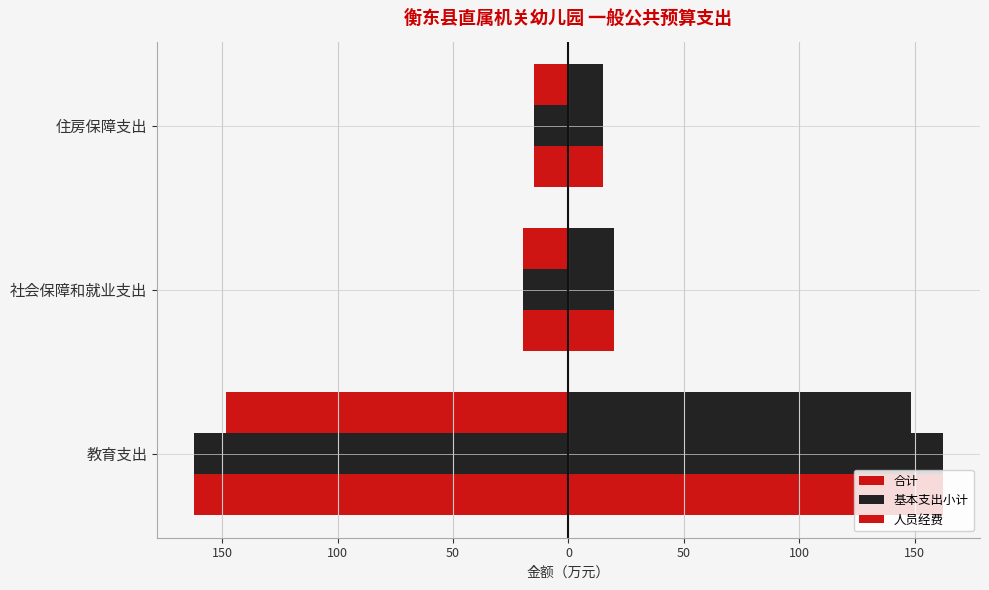

Which series has the largest range (max minus min)?

合计